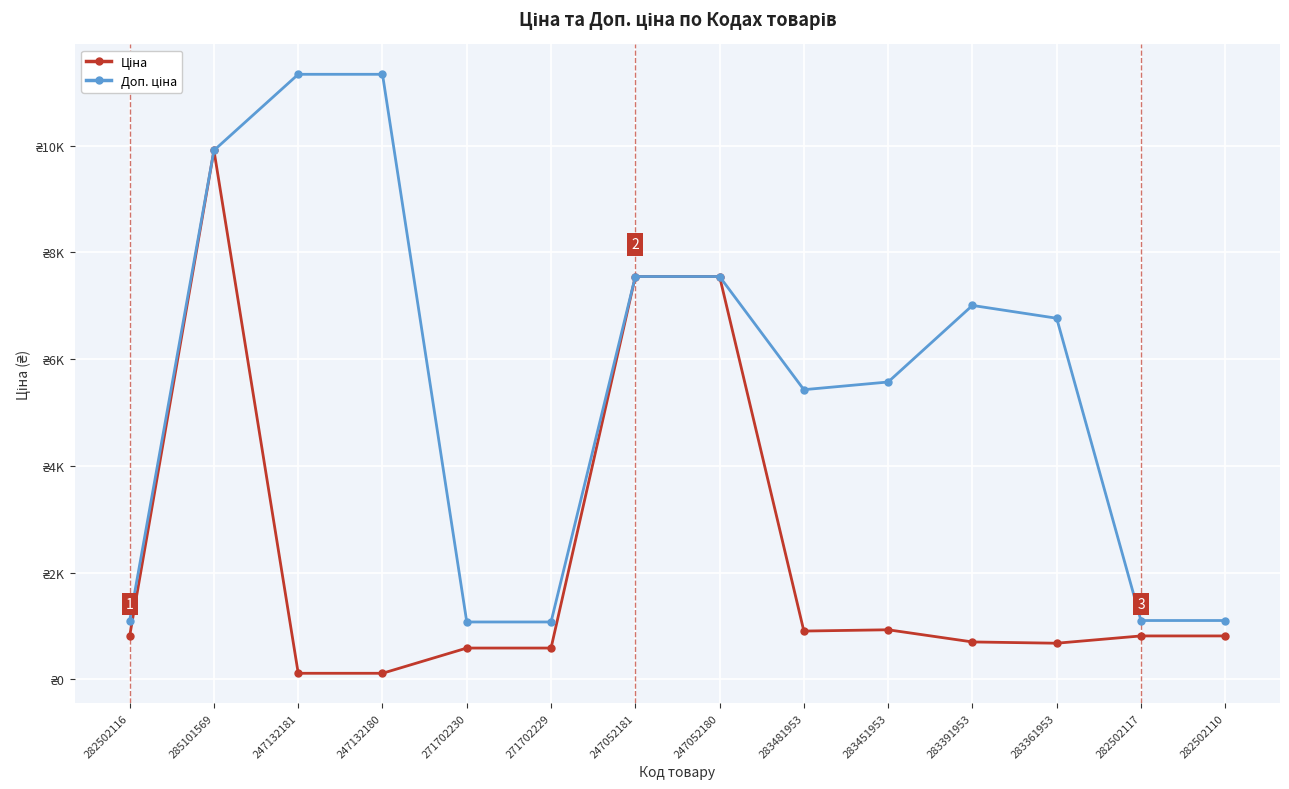

Rank the series by their average value, from highest to lowest.

Доп. ціна, Ціна